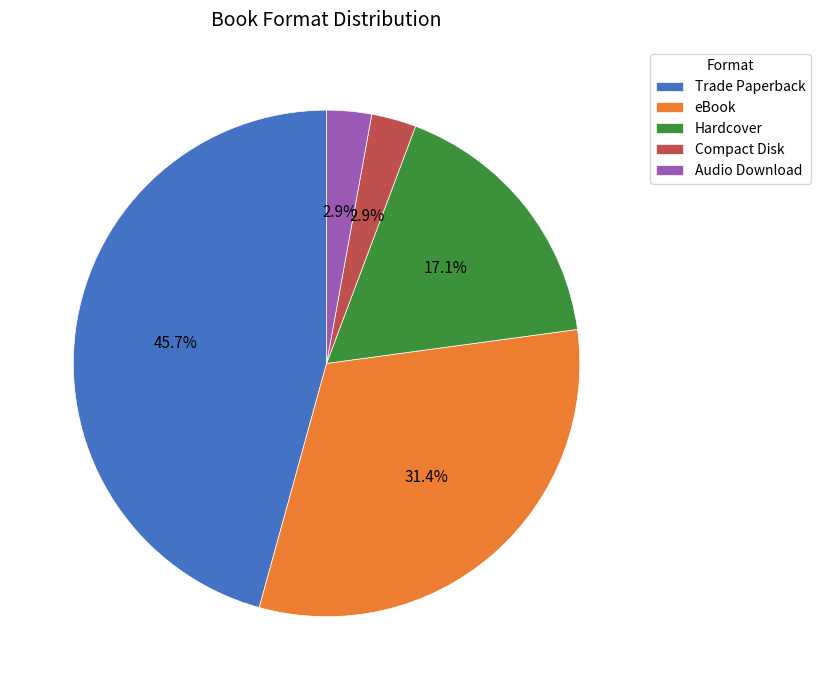

What is the largest slice in the pie chart?

Trade Paperback